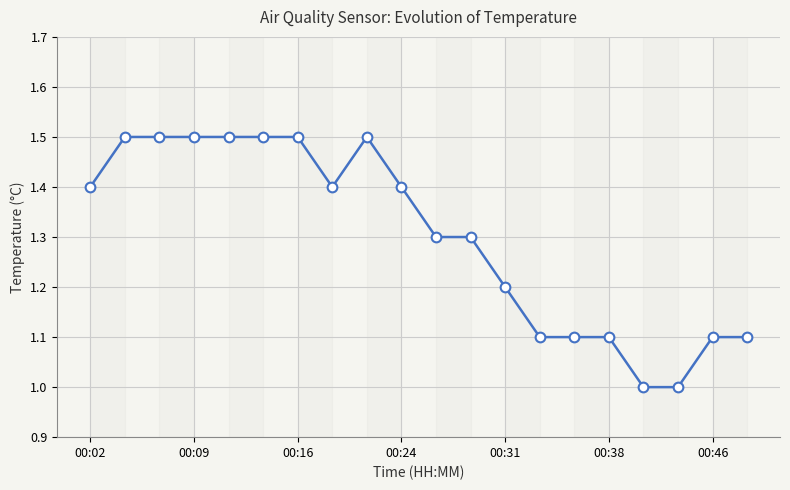

What is the average value?

1.3